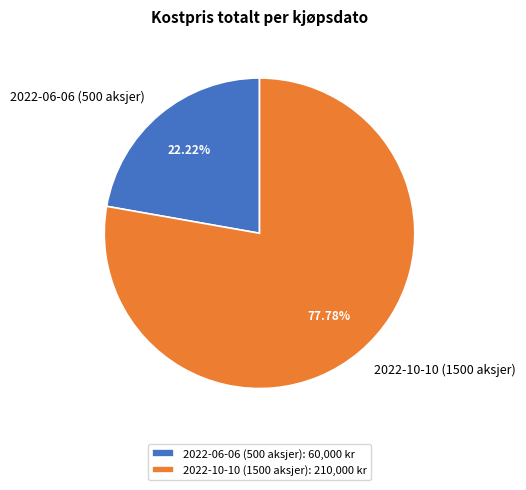

To the nearest percent, what portion does 2022-06-06 (500 aksjer) represent?

22%